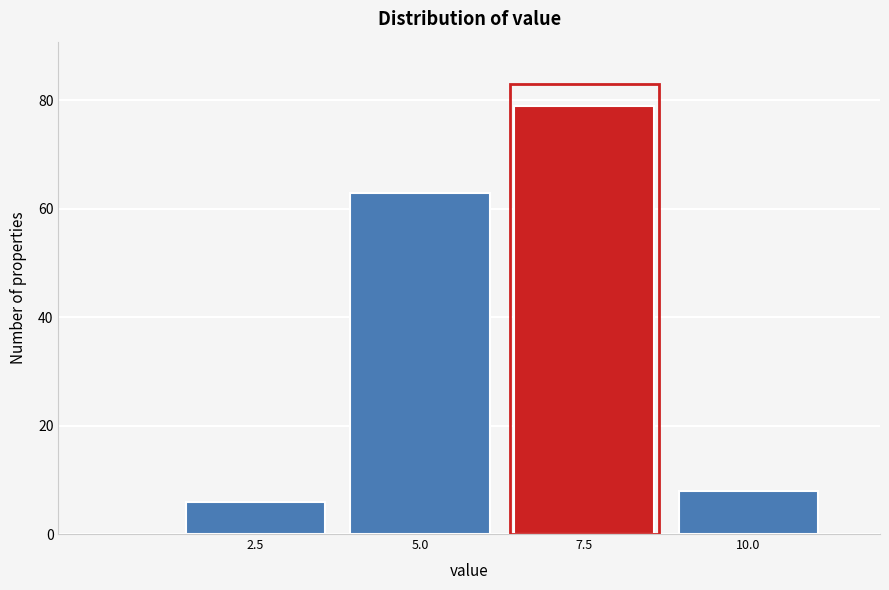

Reading left to right, list all the values displayed in this chart.

2.5=6	5.0=63	7.5=79	10.0=8